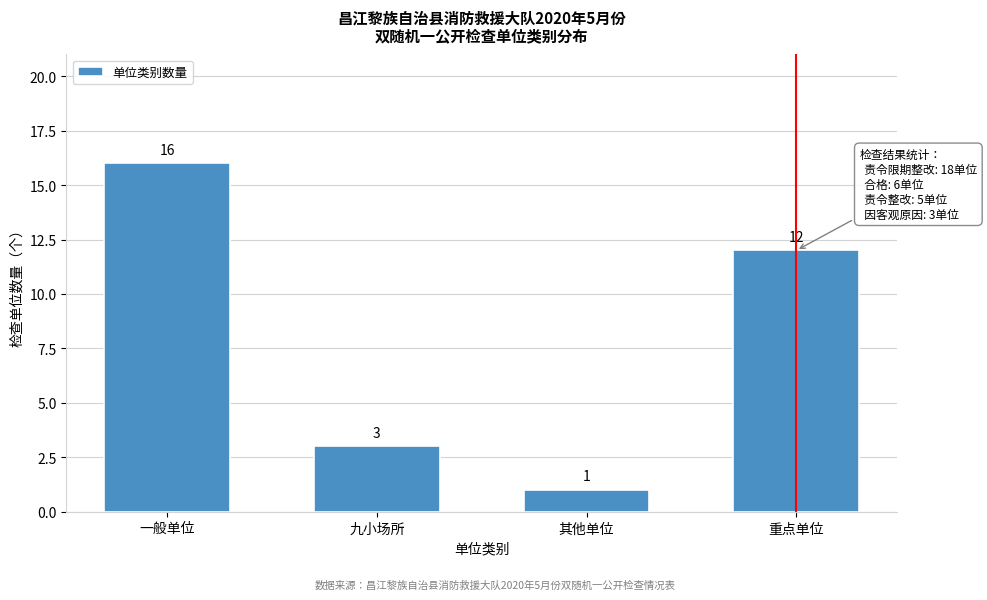

Reading left to right, transcribe all the data shown in this chart.

16	3	1	12